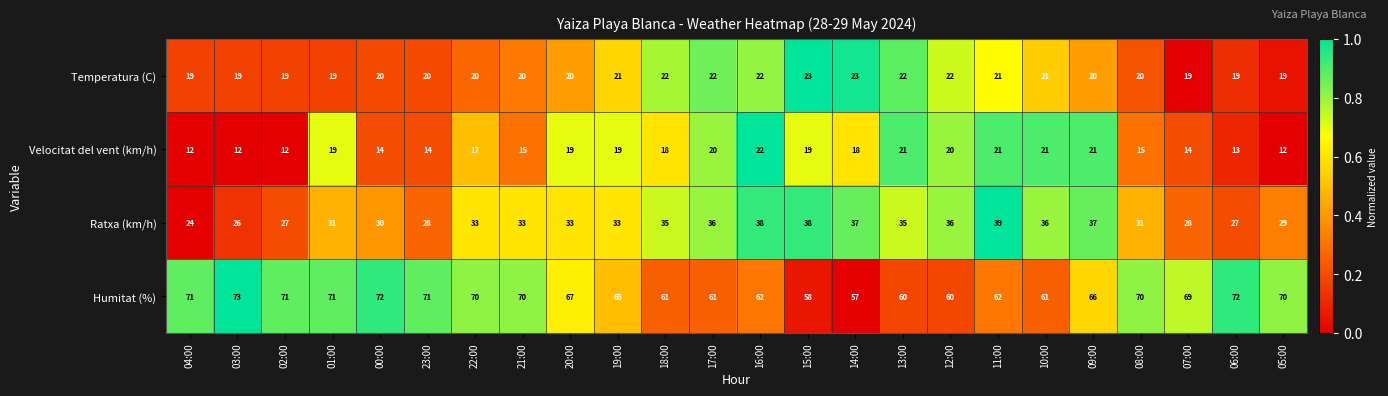

The Ratxa (km/h) series shows 33 at 19:00. True or false?

True